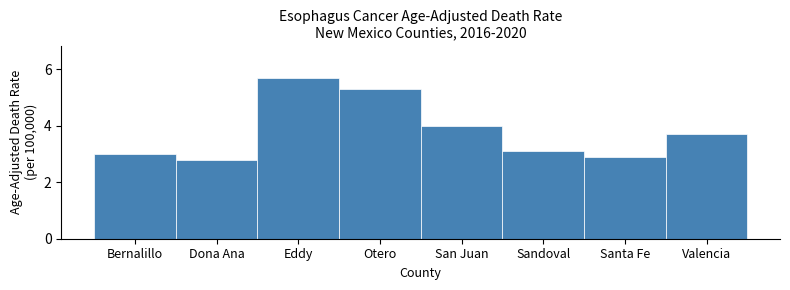

Reading right to left, transcribe all the data shown in this chart.

Valencia=3.7	Santa Fe=2.9	Sandoval=3.1	San Juan=4.0	Otero=5.3	Eddy=5.7	Dona Ana=2.8	Bernalillo=3.0